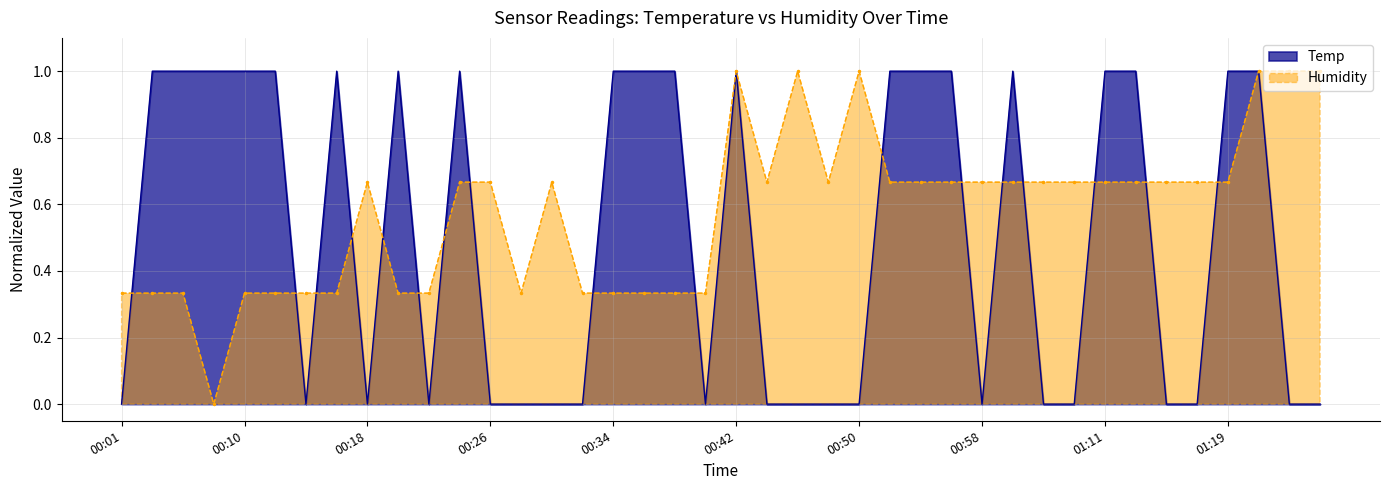

How many lines are shown in the chart?

2